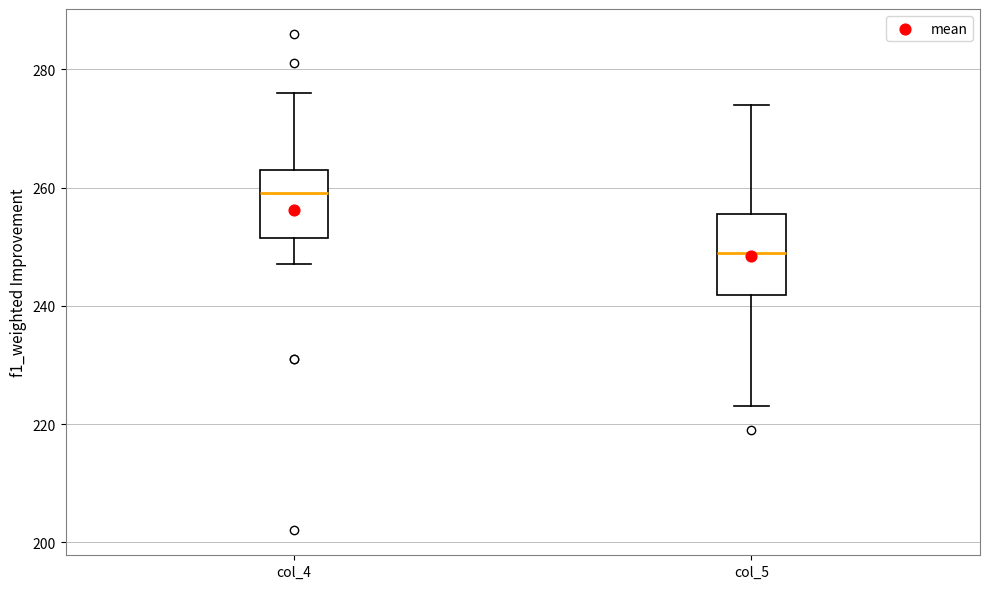

Comparing the boxes themselves (not the whiskers), which one is the tallest?

col_5